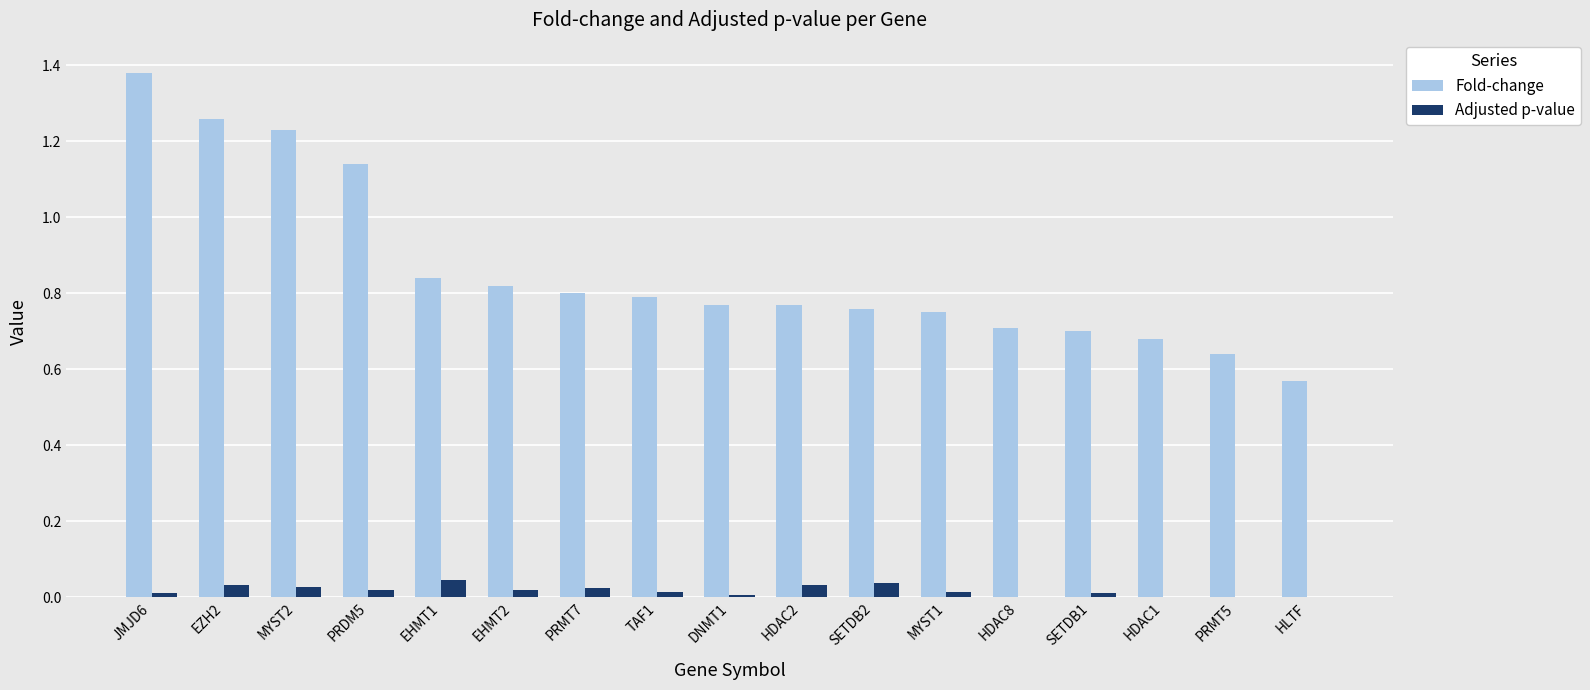

True or false: Adjusted p-value has a value of 0.0 at SETDB2.

True